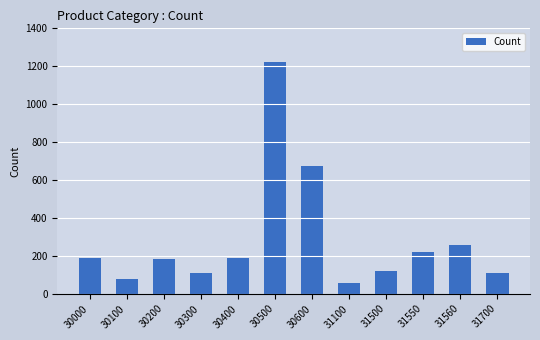

At which category does the chart reach its peak across all series?

30500